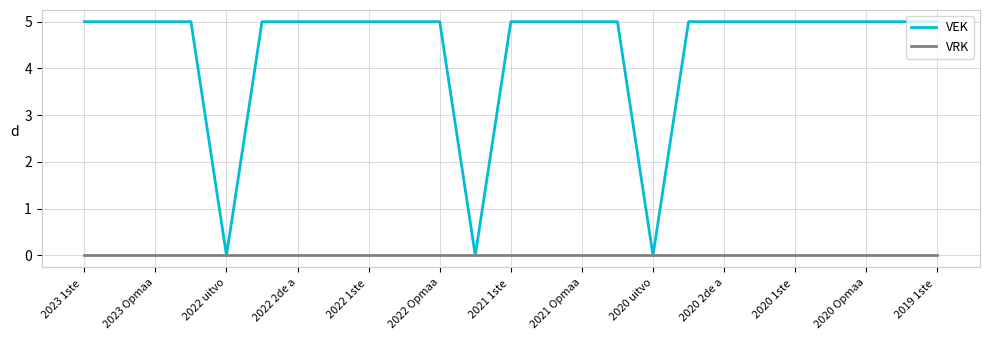

Which series has the largest range (max minus min)?

VEK